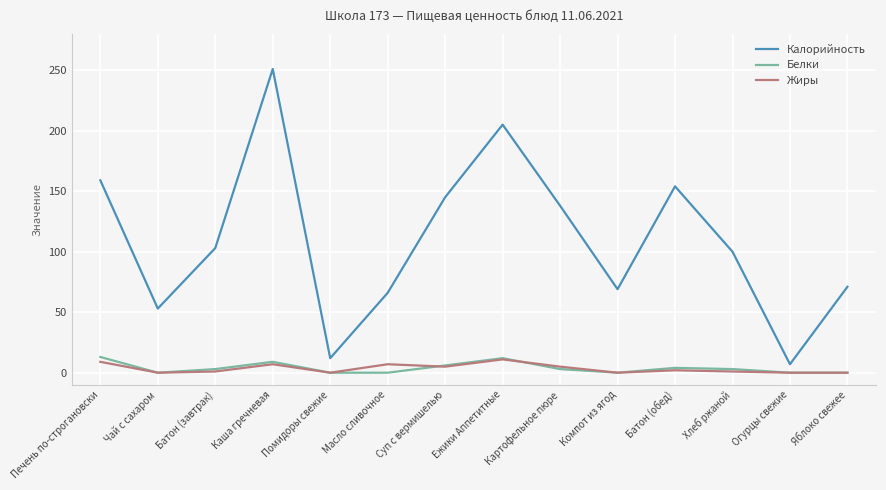

How many lines are shown in the chart?

3